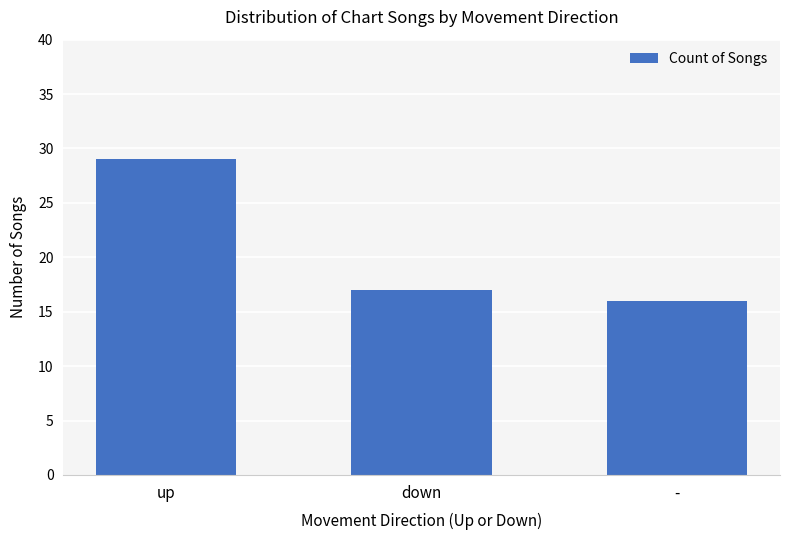

Reading left to right, extract all data points from this chart.

up=29	down=17	-=16